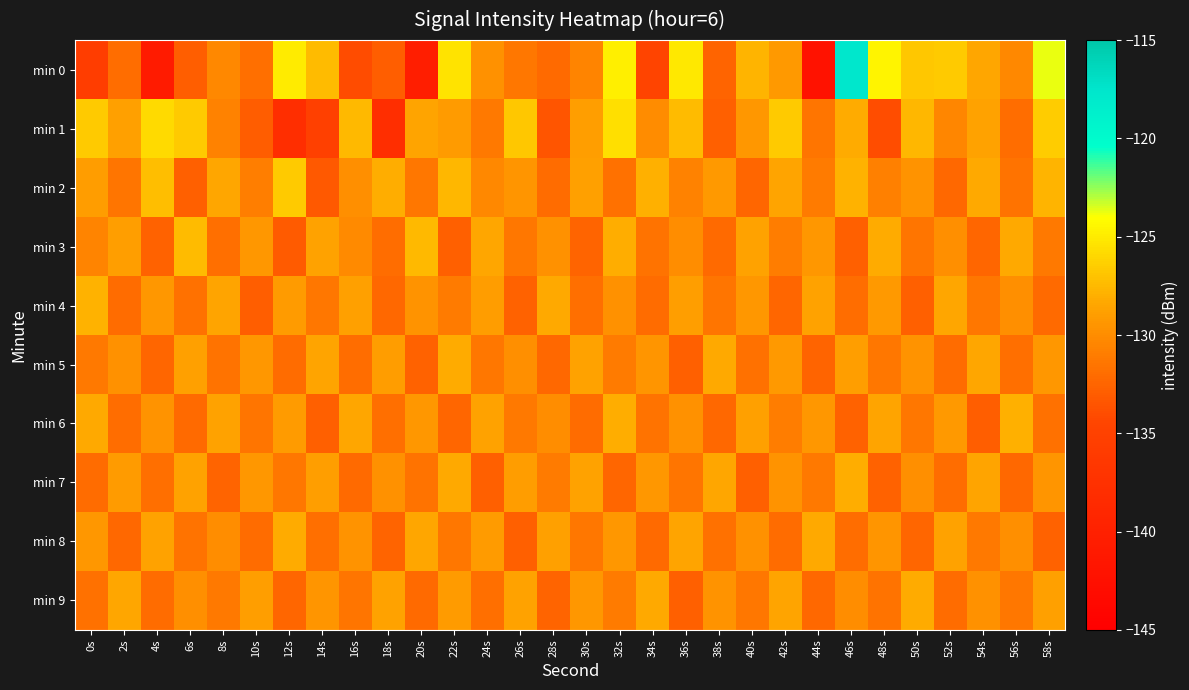

At 50s, list the series in order from smallest to largest.

min 4, min 8, min 3, min 6, min 7, min 2, min 5, min 9, min 1, min 0